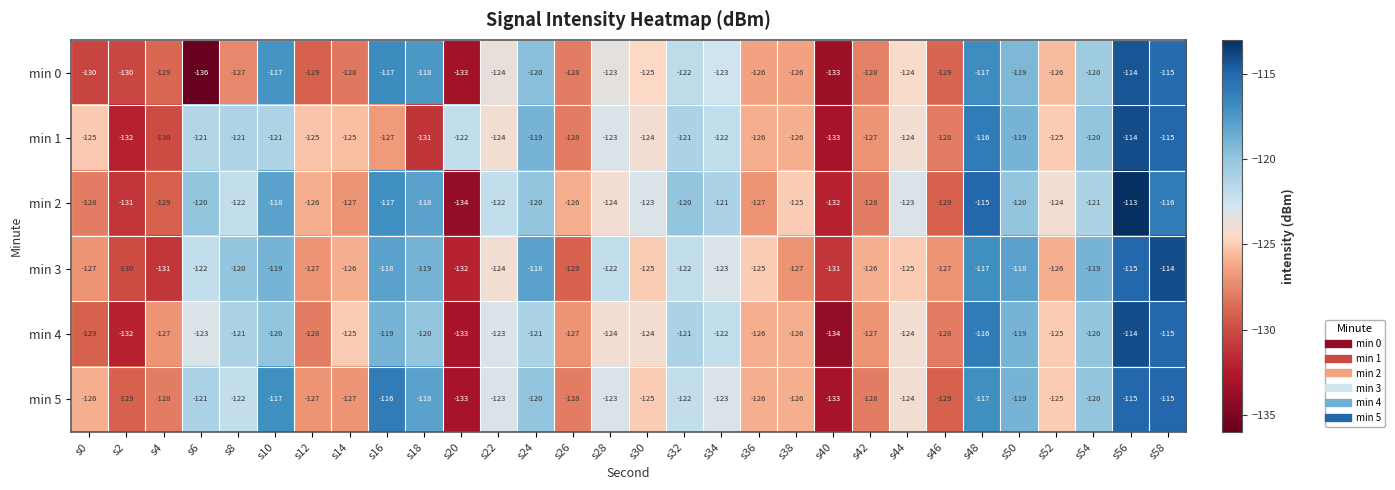

At which category is the sum across all series the highest?

s56